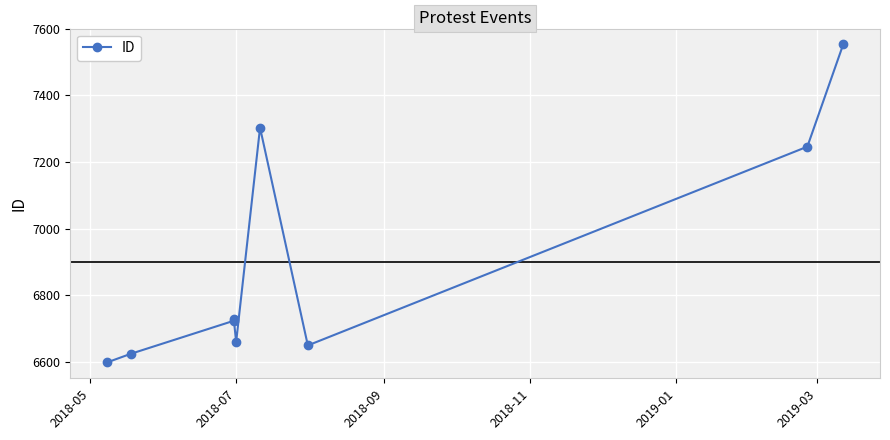

Reading left to right, list all the values displayed in this chart.

6598	6624	6723	6729	6659	7303	6649	7246	7553